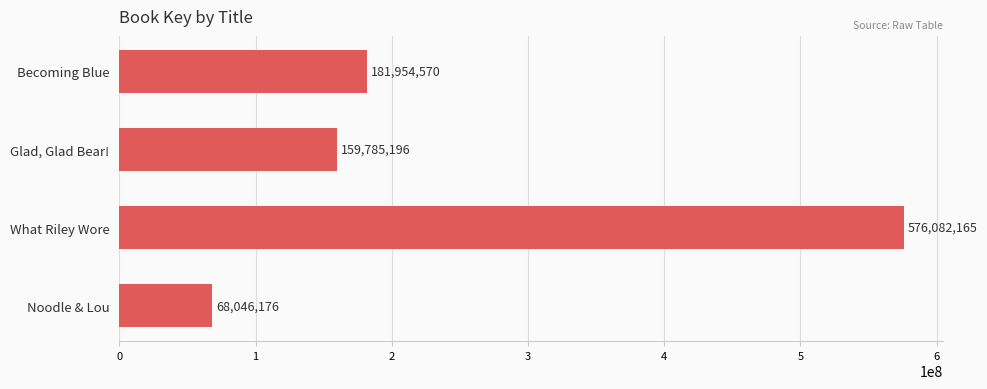

Which label corresponds to the smallest value in the chart?

Noodle & Lou